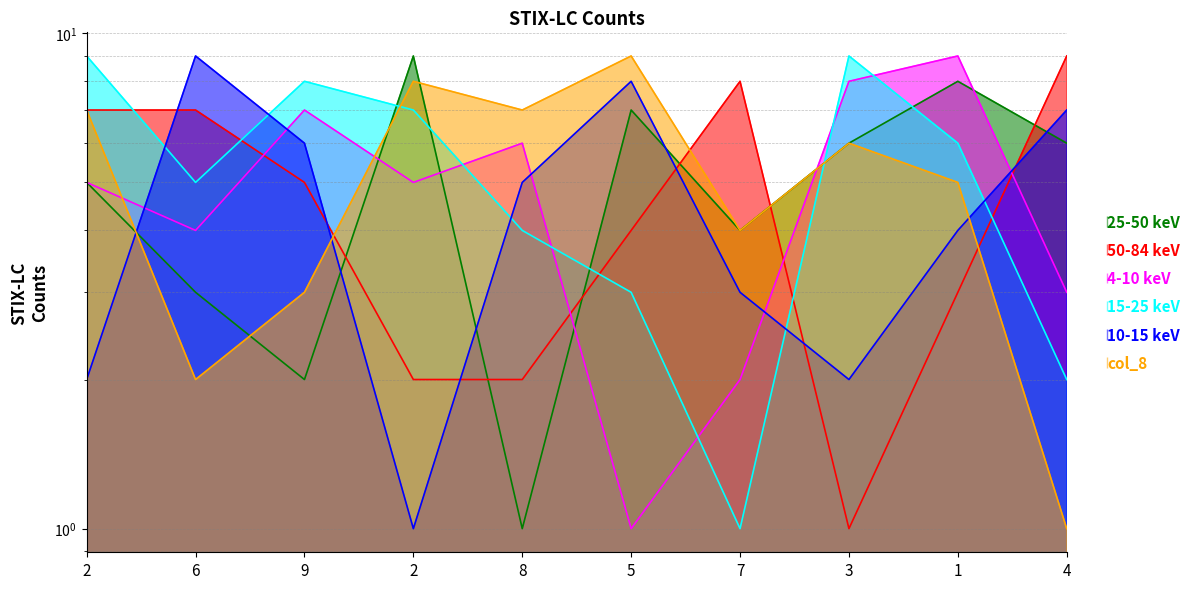

At how many categories does at least one series exceed 2?

10